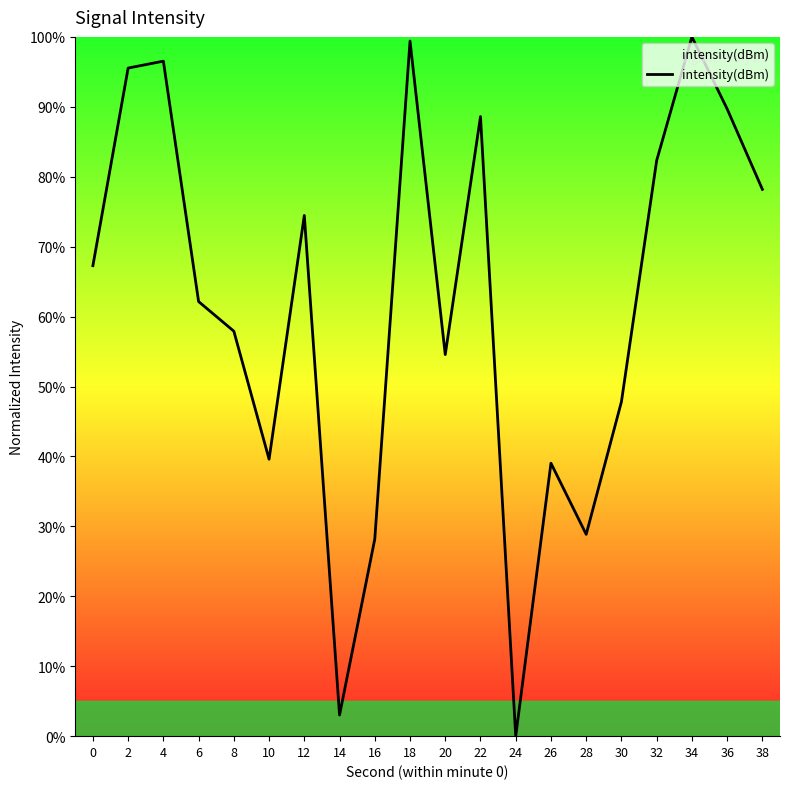

At which label is the value closest to 50?

30